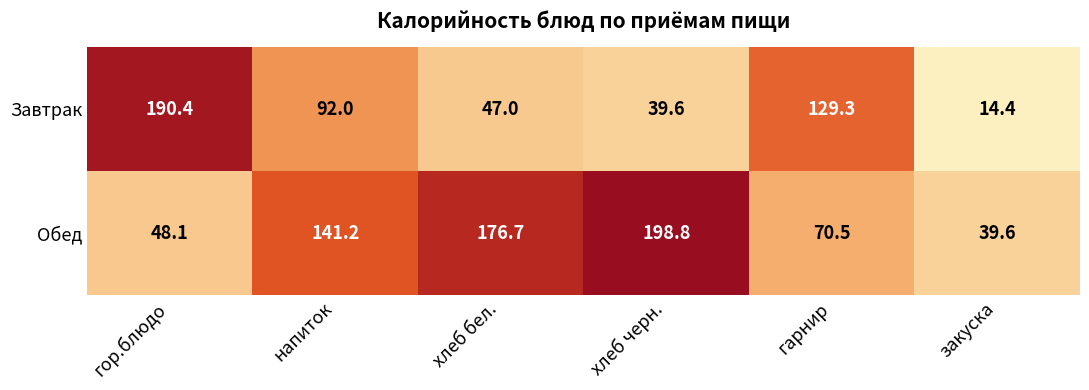

At which label does Обед first exceed 141?

напиток